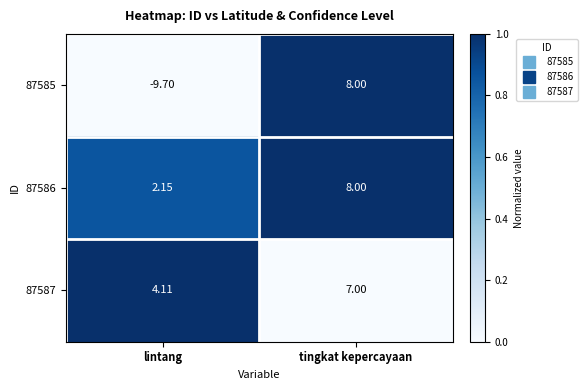

Rank the categories by 87585 value from lowest to highest.

lintang, tingkat kepercayaan